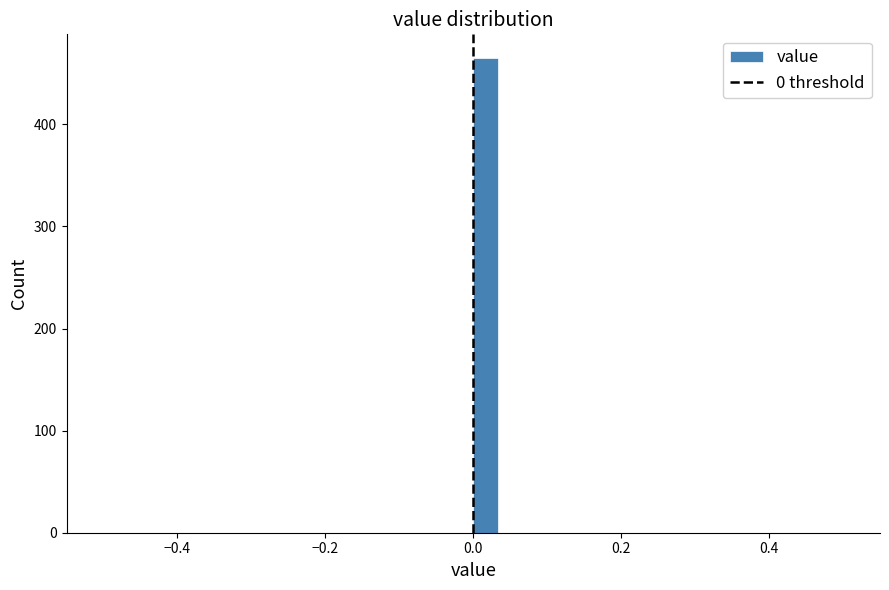

Read against the x-axis, roughly where is the centre of the tallest bar?

0.02